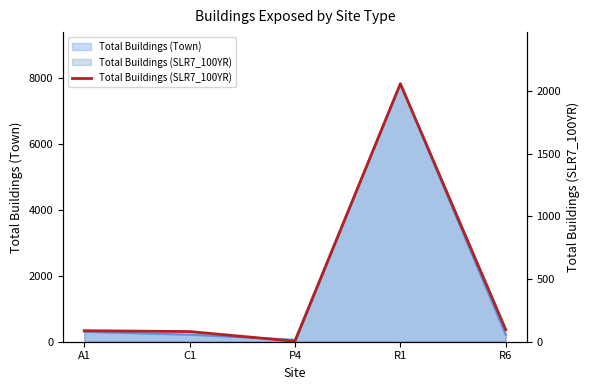

What is the value of the 1st point from the left?

88